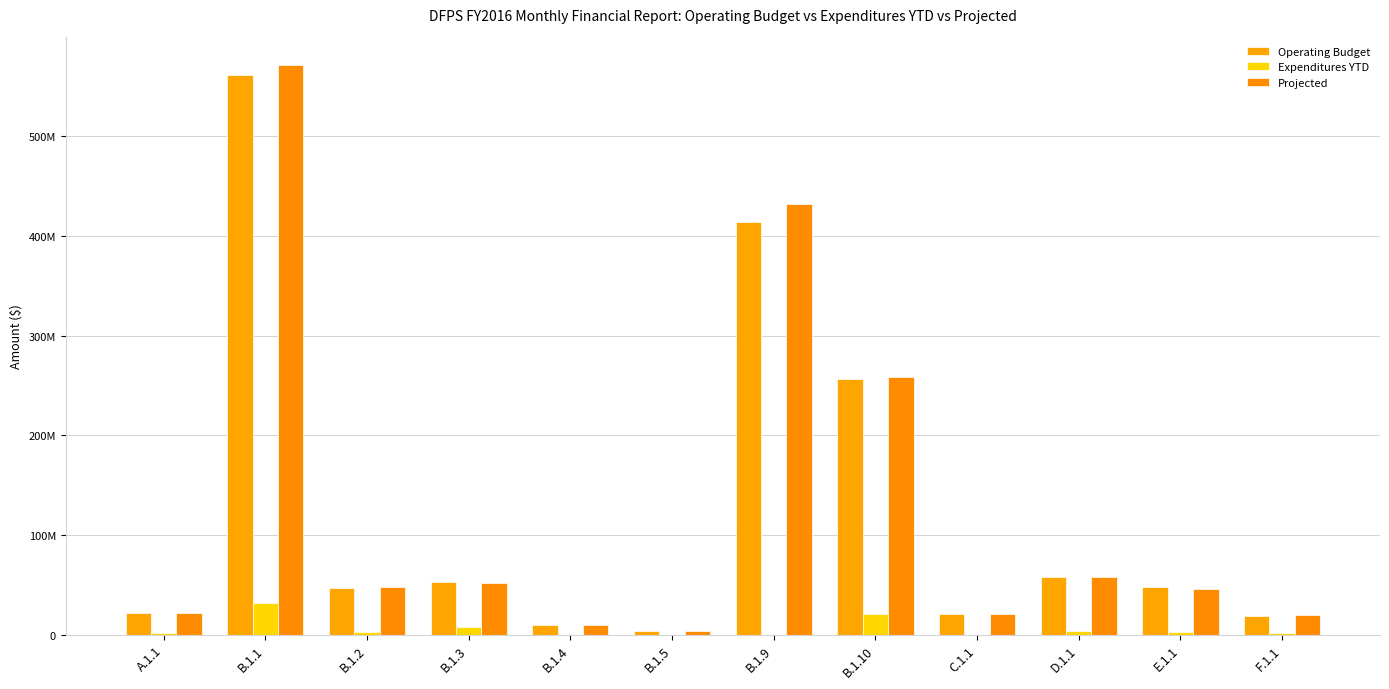

What is the difference between the second highest and minimum values in the Projected series?

428470794.0